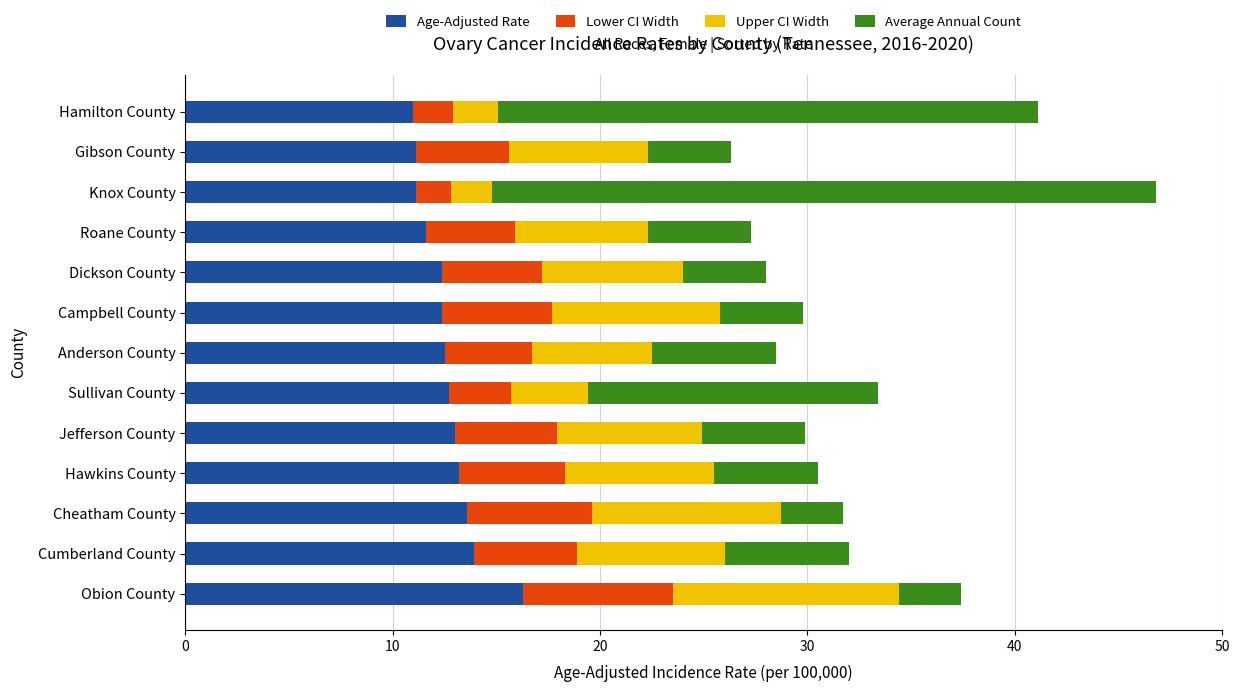

At which label does Age-Adjusted Rate reach its peak?

Obion County